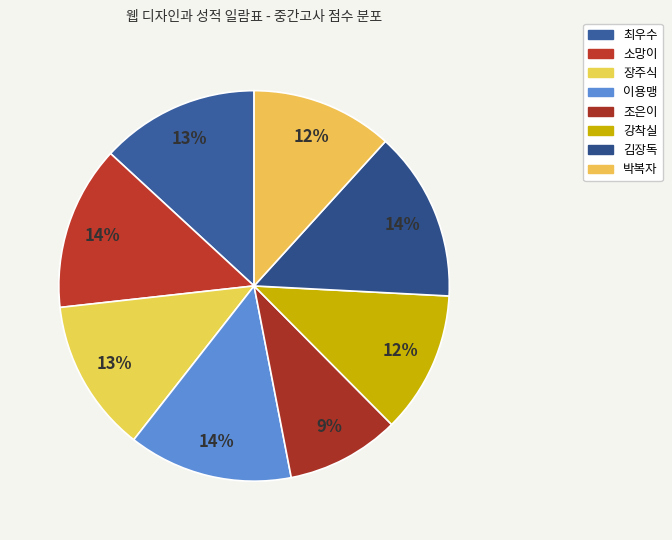

What is the ratio of the value at 소망이 to the value at 최우수?

1.0